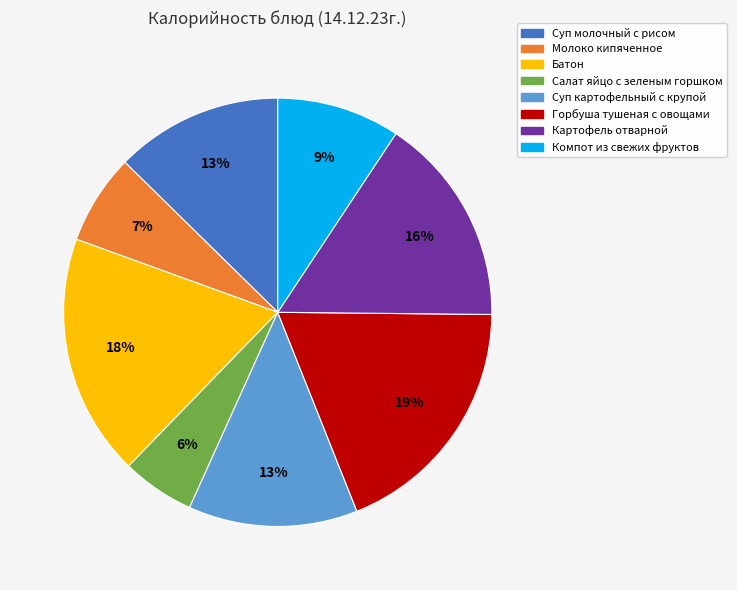

Combined, do Суп молочный с рисом and Горбуша тушеная с овощами account for over 50%?

No